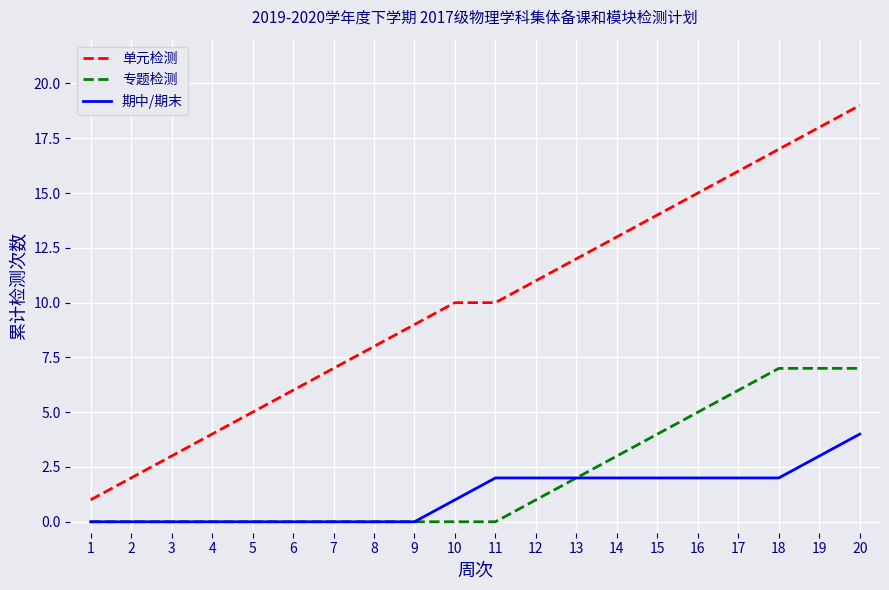

The value of 期中/期末 at 14 is 2. True or false?

True